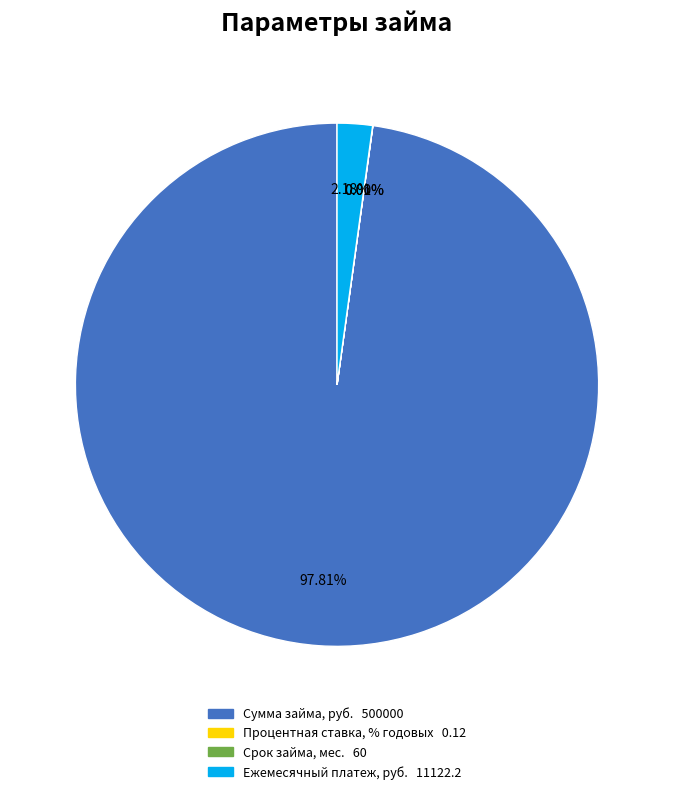

Does any single category account for the majority?

Yes